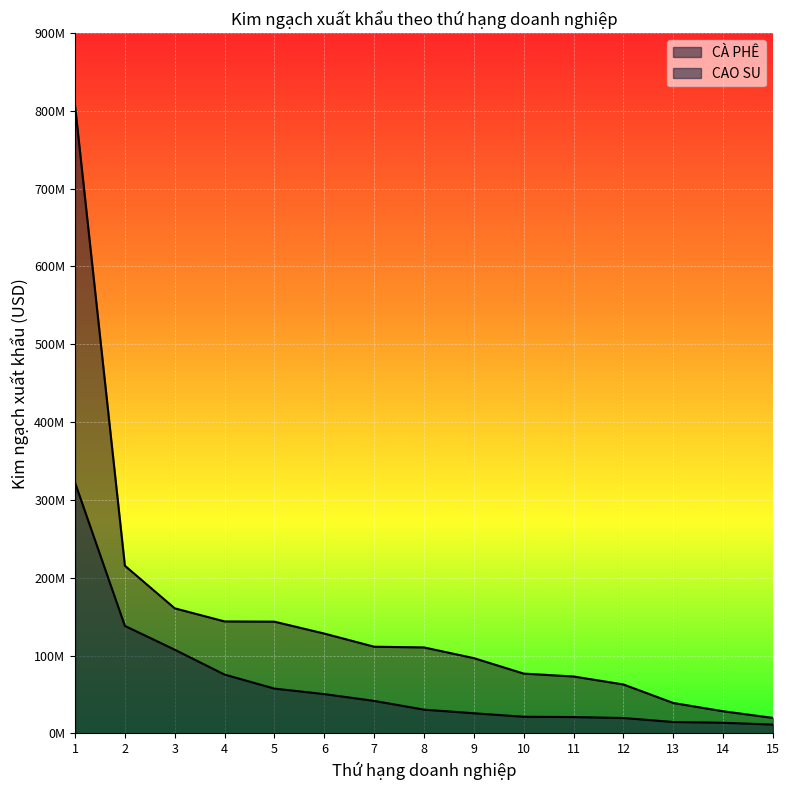

List the labels in order of CAO SU value, largest first.

1, 2, 3, 4, 5, 6, 7, 8, 9, 10, 11, 12, 13, 14, 15